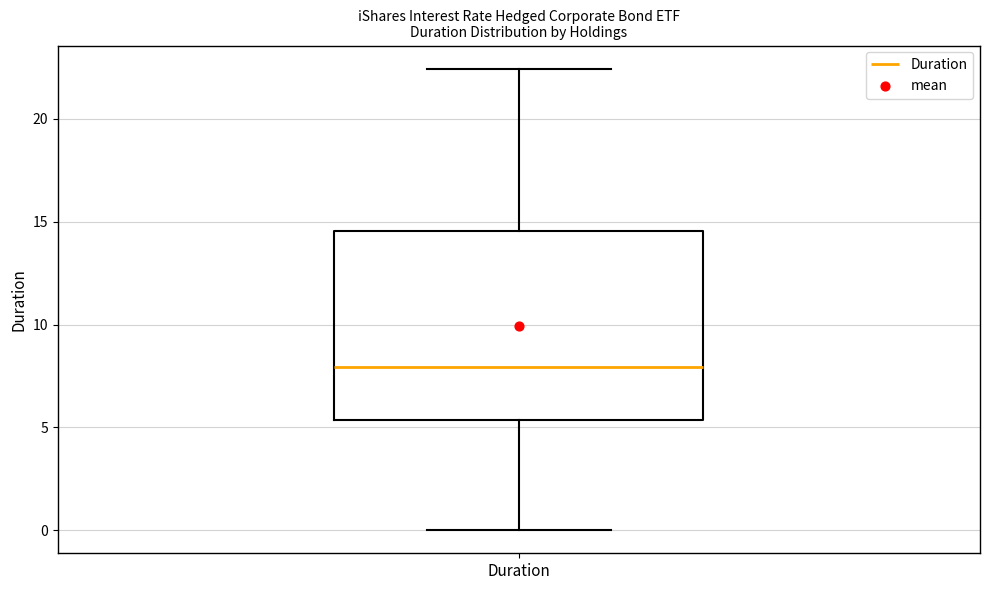

Transcribe this box plot: give where the median line is, the range the box spans, and where the two whiskers end, as read against the y-axis. The values are not printed on the chart, so give them approximately, as read against the axis.

median 8.0, box 5.5 to 14.5, whiskers 0.0 to 22.5